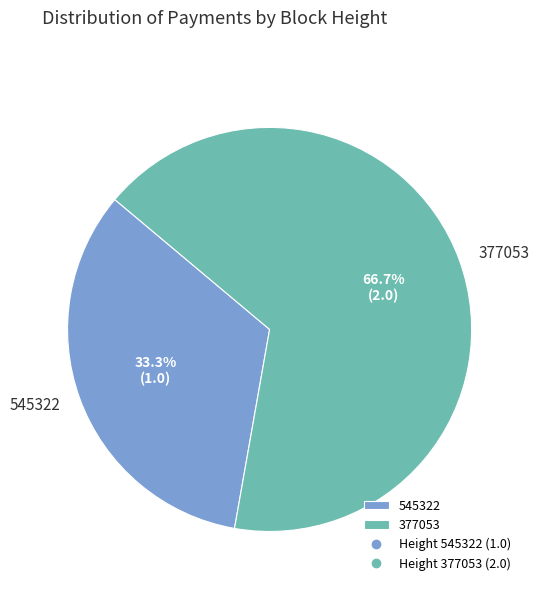

To the nearest percent, what portion does 377053 represent?

67%